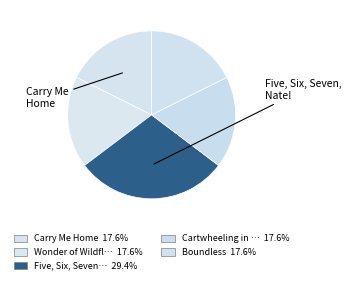

To the nearest percent, what is the average slice percentage?

20%